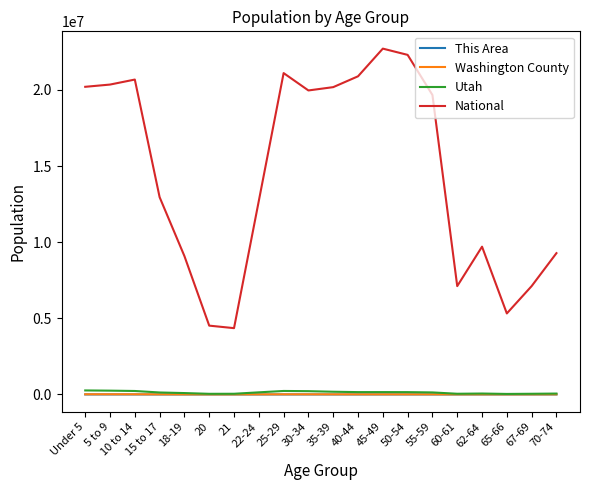

Is this an area chart (filled region under the line)?

No